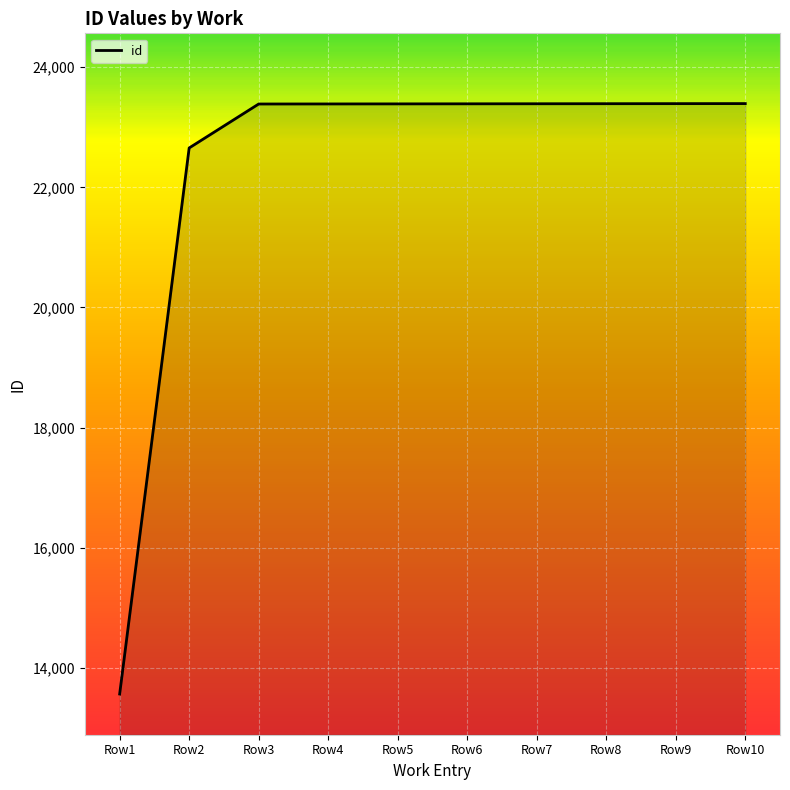

What is the smallest value displayed?

13564